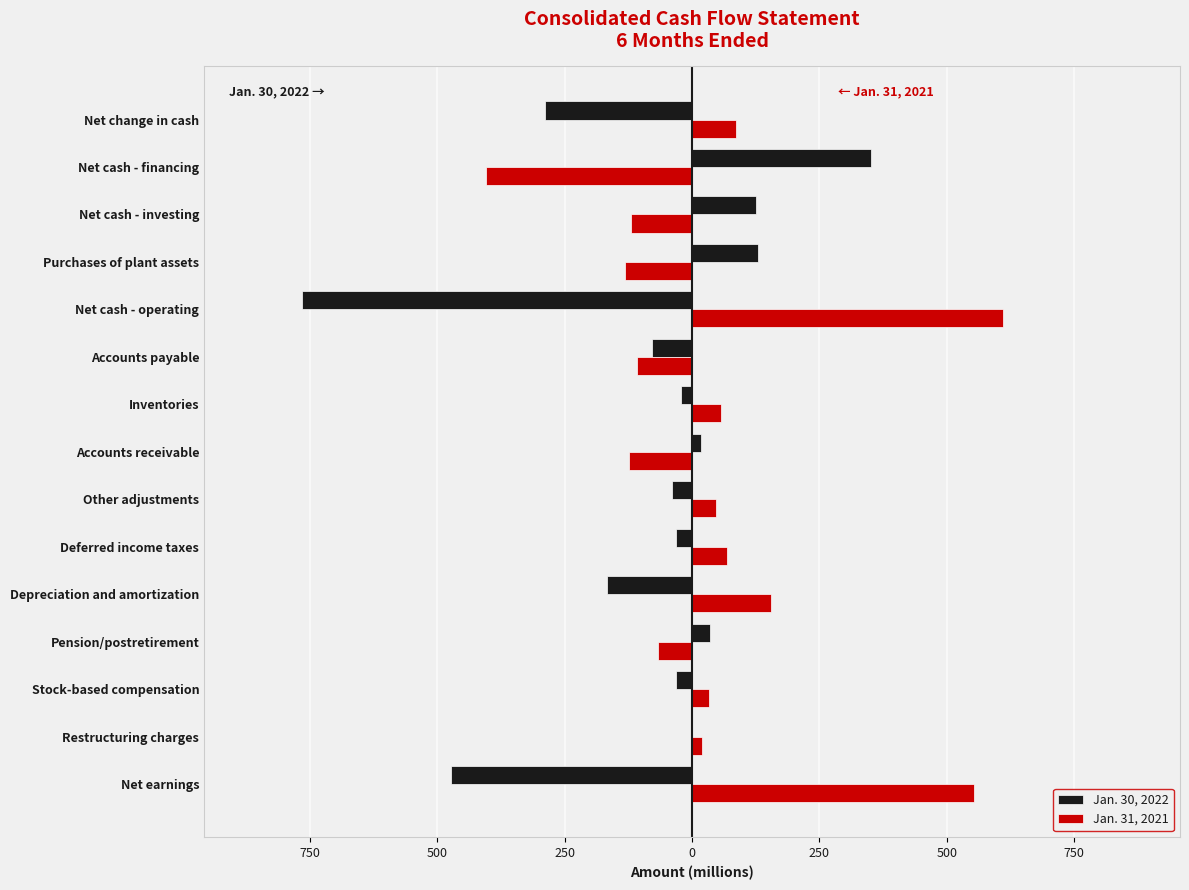

Reading right to left, what are all the values shown in this chart?

Jan. 30, 2022: -288	352	125	129	-766	-78	-22	17	-40	-31	-166	35	-31	0	-473
Jan. 31, 2021: 87	-405	-120	-132	611	-108	57	-124	47	69	154	-66	34	19	554